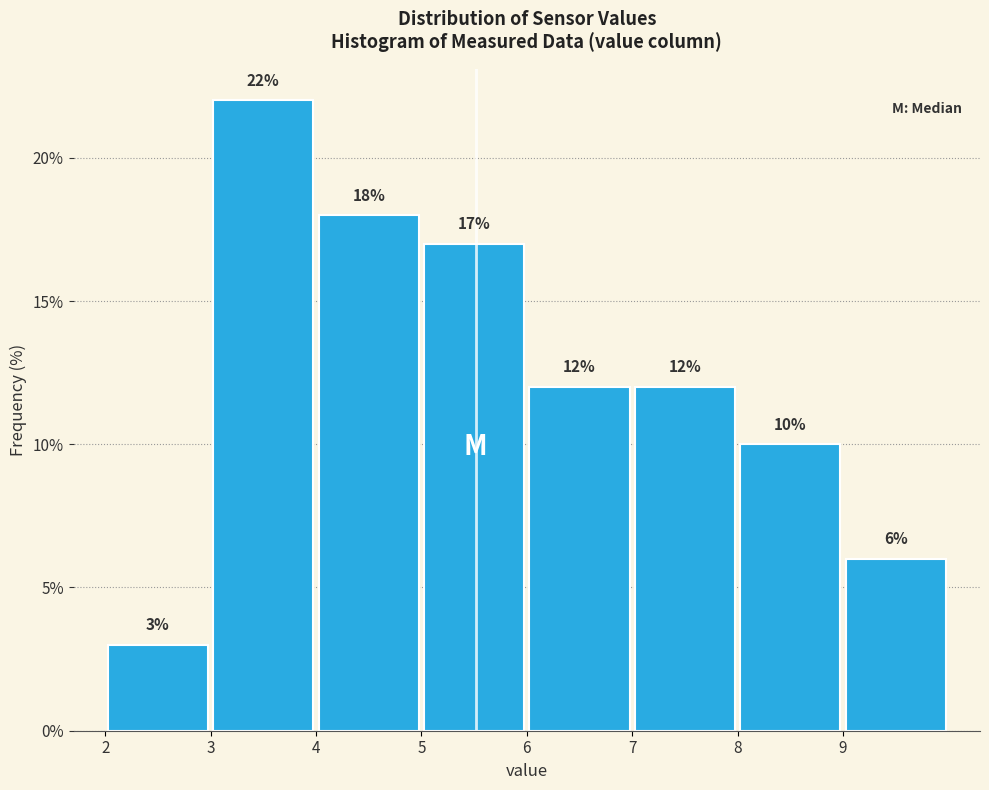

How tall is the bar that spans 7 to 8 on the x-axis?

12